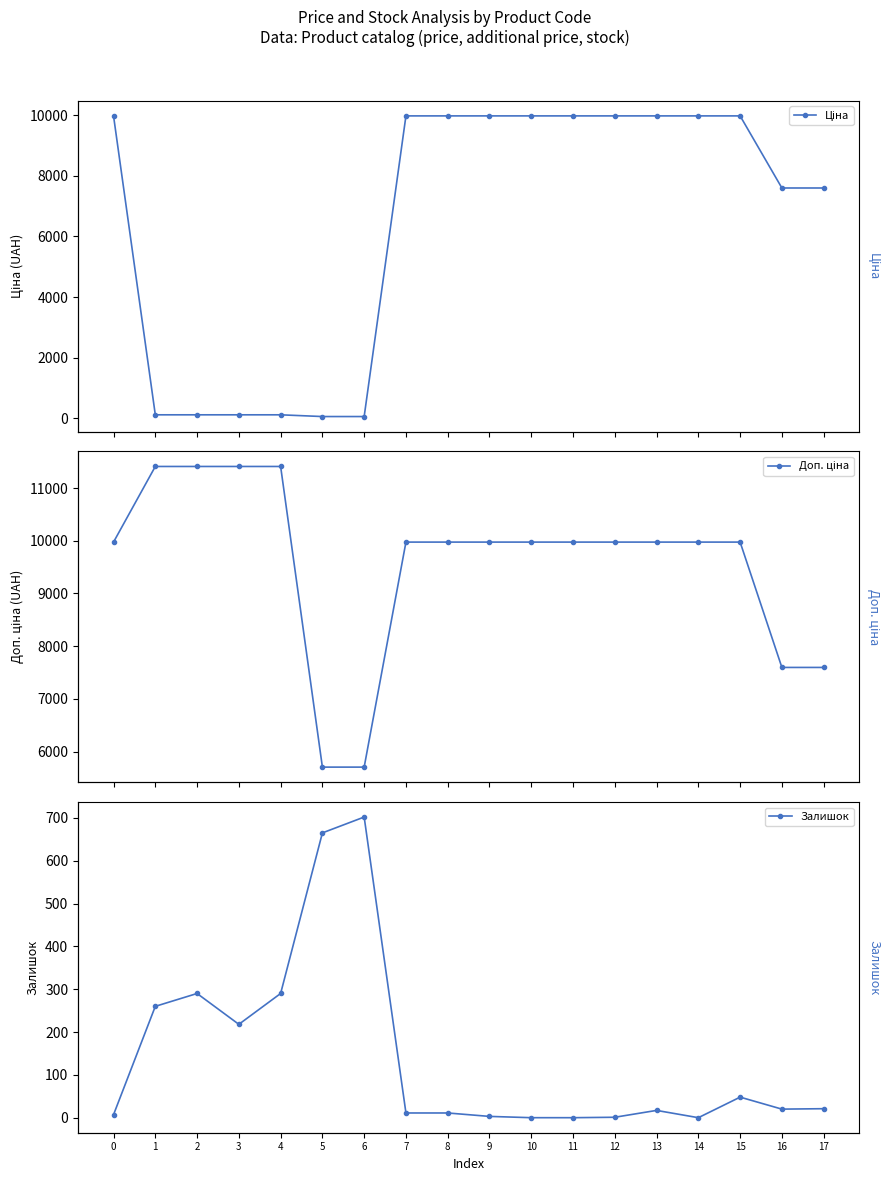

How many lines are shown in the chart?

3